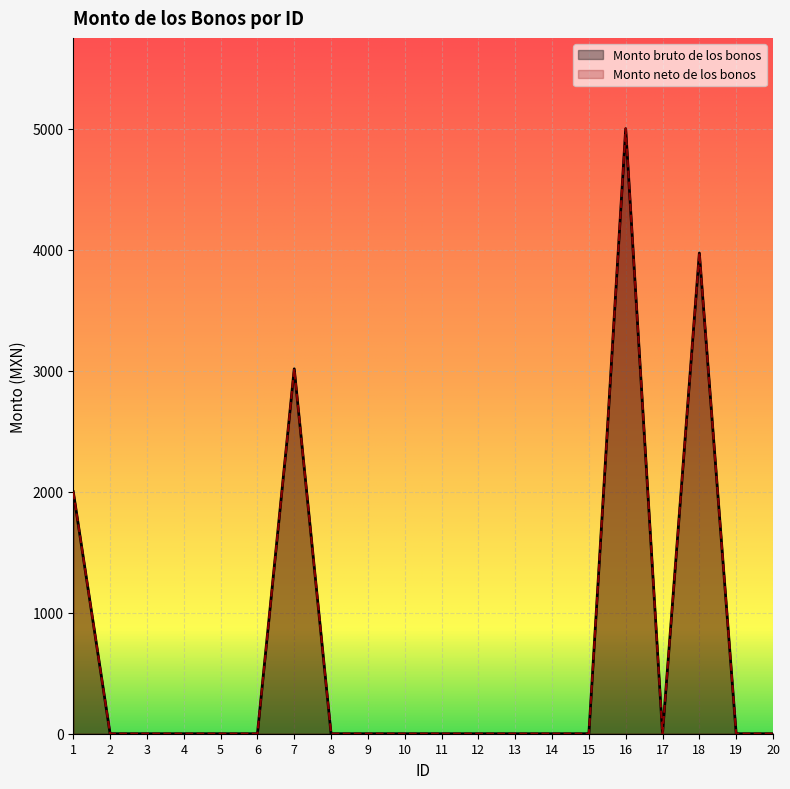

At which category does the chart reach its peak across all series?

16